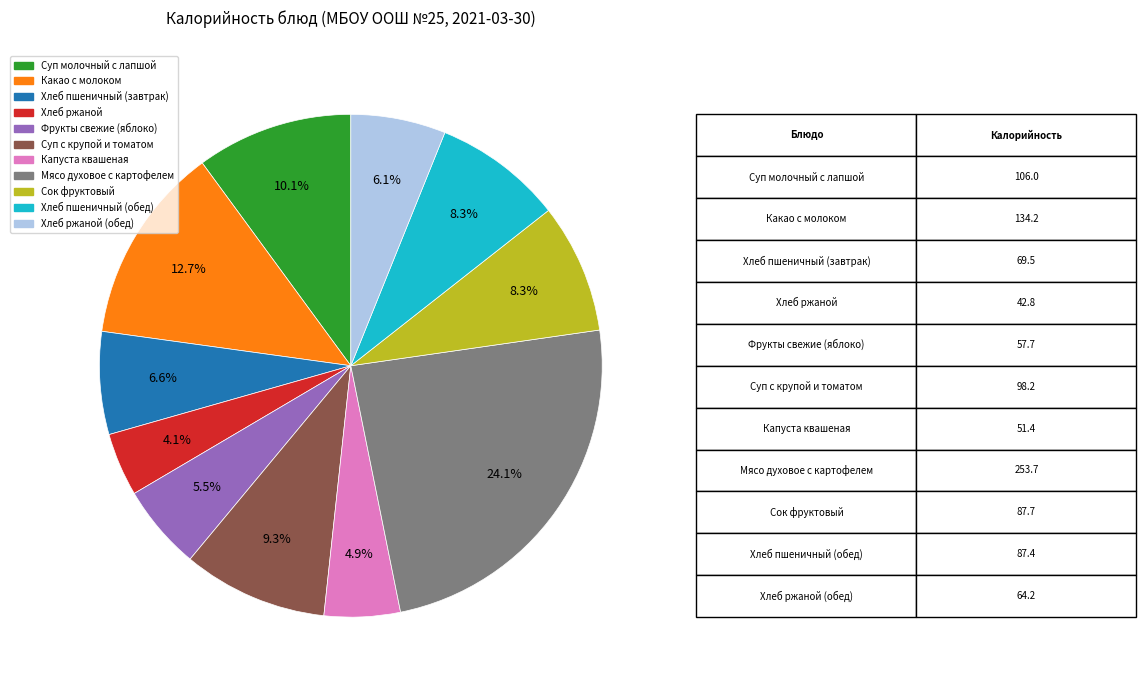

What percentage do Мясо духовое с картофелем and Сок фруктовый together represent?

32.4%